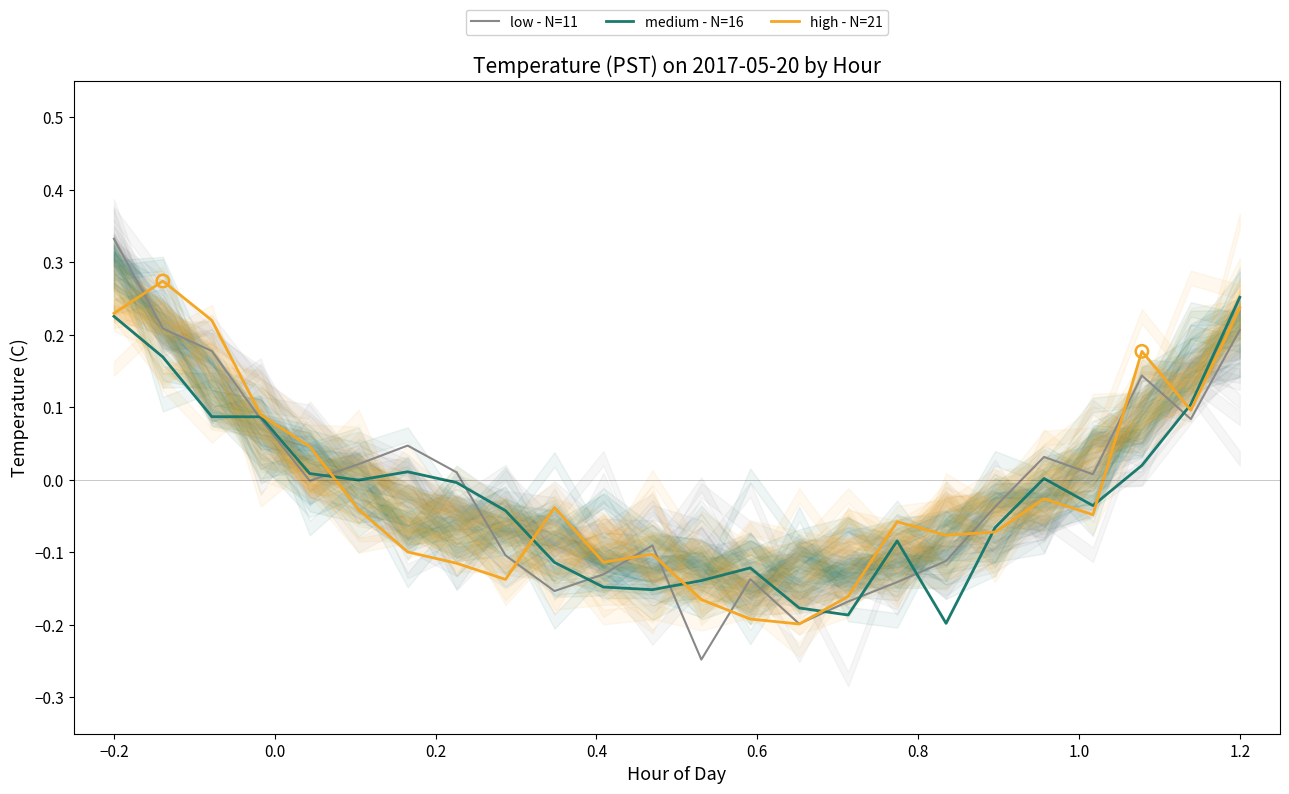

Which series reaches the maximum Y coordinate?

low - N=11